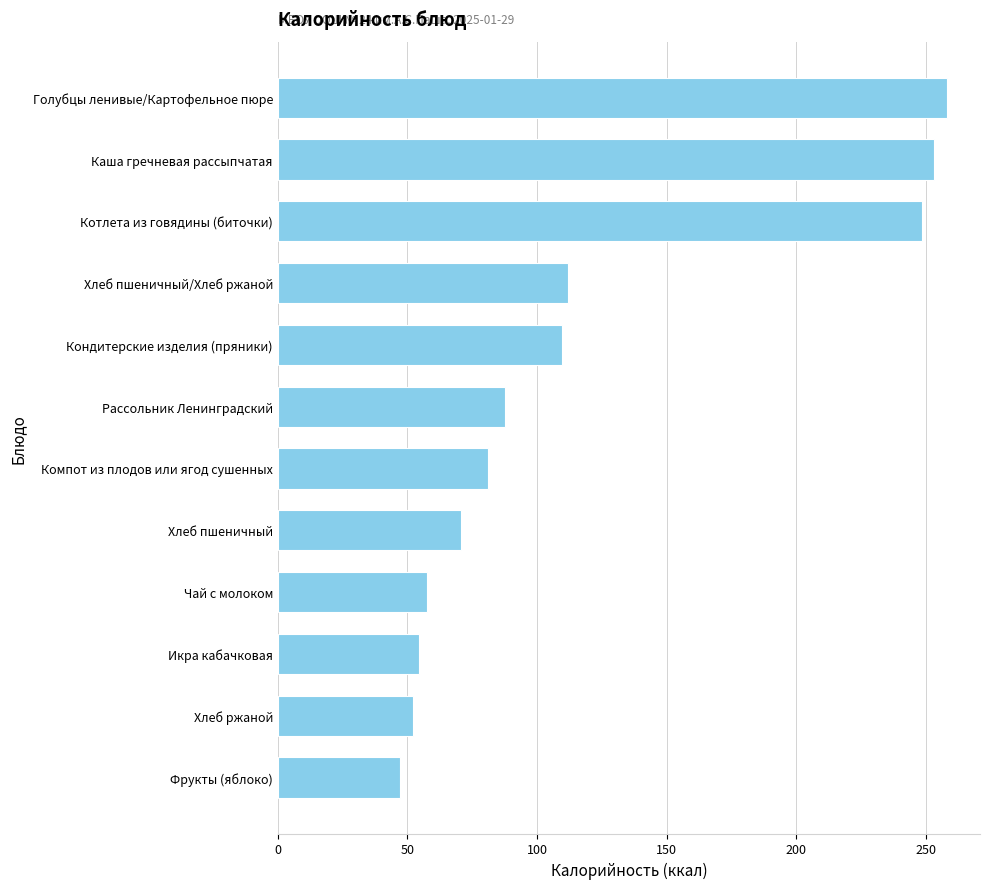

What is the difference between the second highest and second lowest values?

200.8